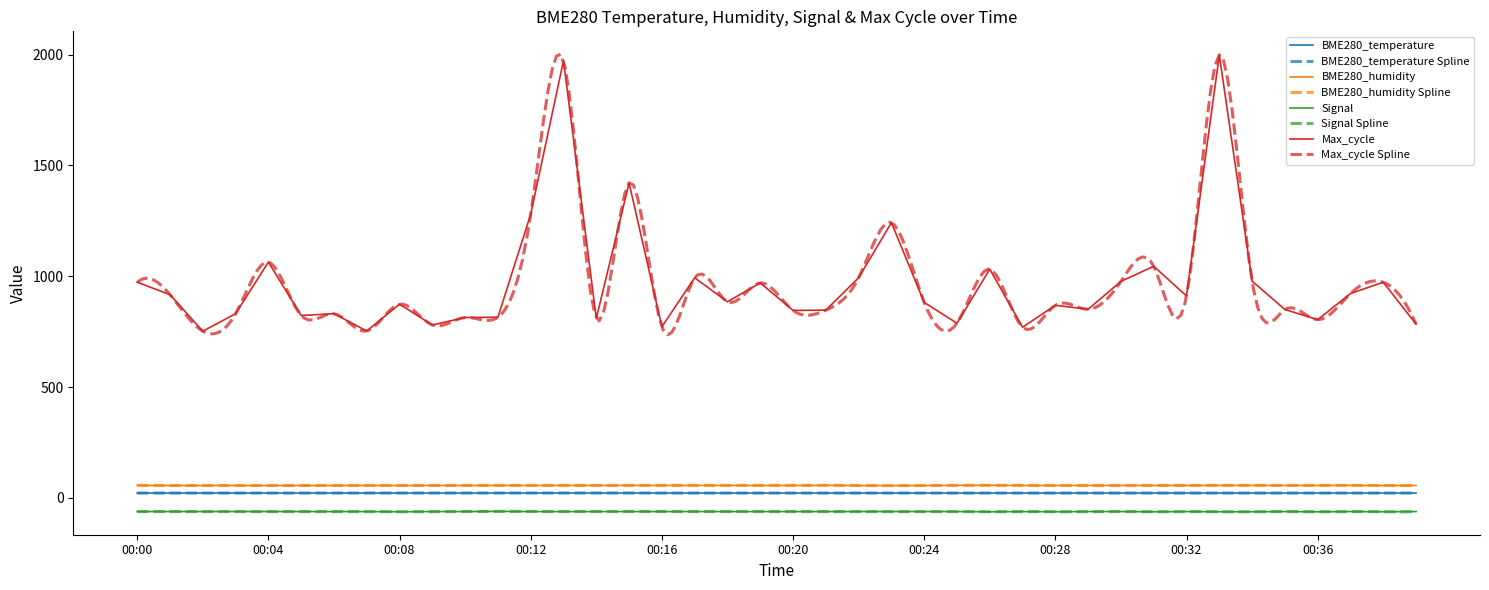

List the labels in order of Max_cycle value, largest first.

00:33, 00:13, 00:15, 00:12, 00:23, 00:04, 00:31, 00:26, 00:17, 00:22, 00:34, 00:30, 00:00, 00:38, 00:19, 00:37, 00:01, 00:32, 00:18, 00:24, 00:08, 00:28, 00:29, 00:35, 00:21, 00:20, 00:03, 00:06, 00:05, 00:11, 00:10, 00:14, 00:36, 00:25, 00:39, 00:09, 00:16, 00:27, 00:07, 00:02